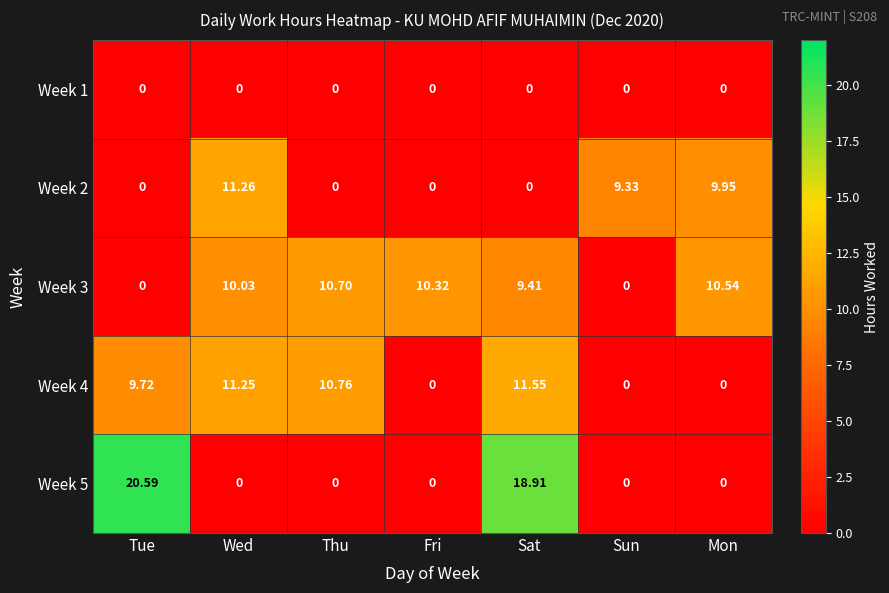

Which label corresponds to the largest value in the chart?

Tue